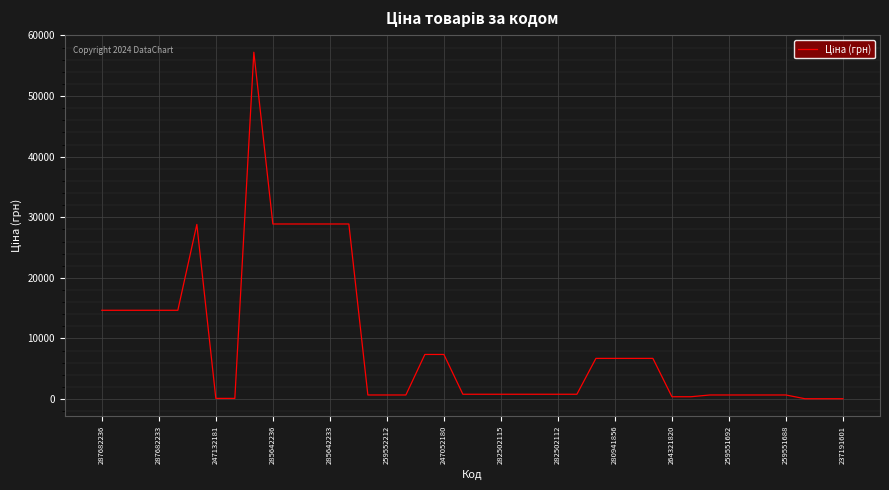

What is the difference between the maximum and minimum values?

57180.7